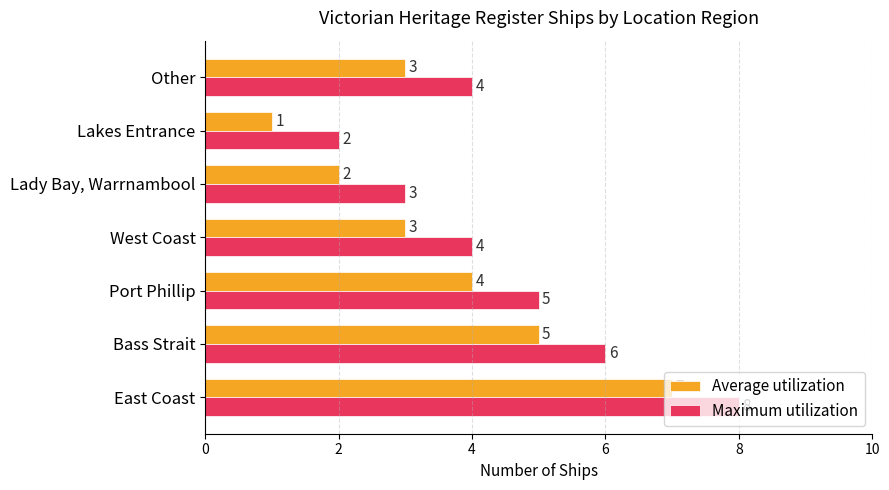

What is the difference between the maximum and minimum values in the Maximum utilization series?

6